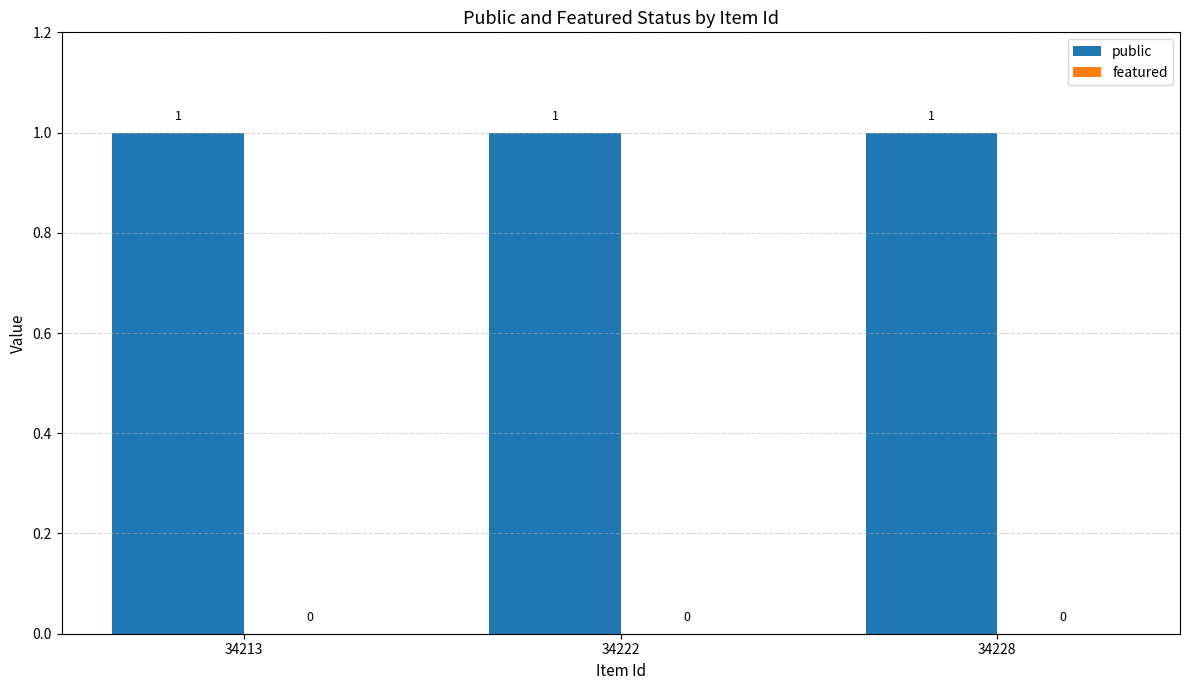

What are all the series names shown in the legend?

public, featured